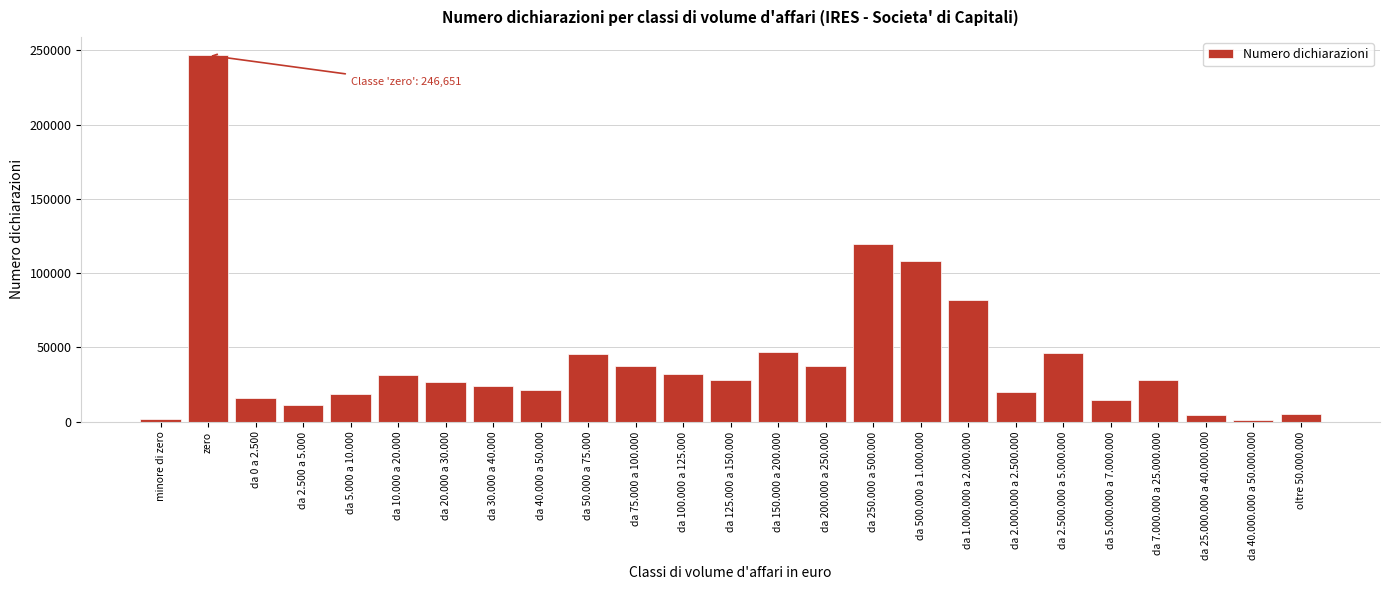

What is the maximum value shown in the chart?

246651